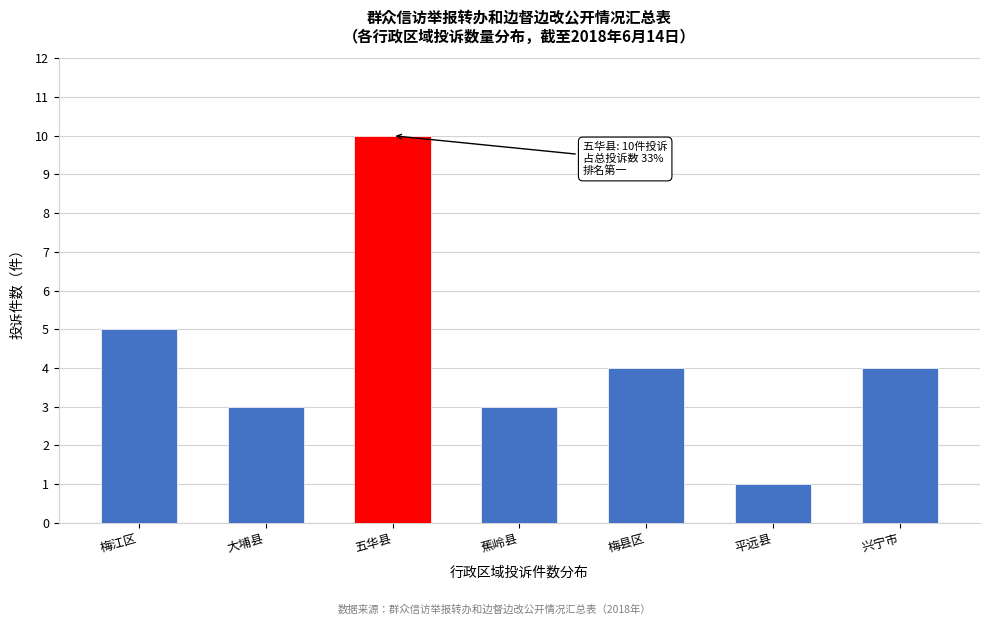

Reading left to right, transcribe all the data shown in this chart.

5	3	10	3	4	1	4